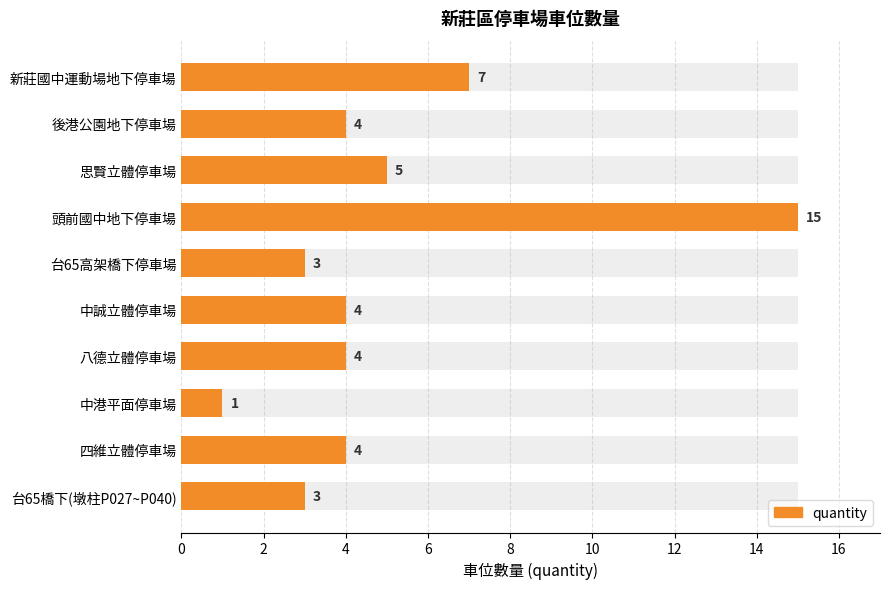

What is the average value?

5